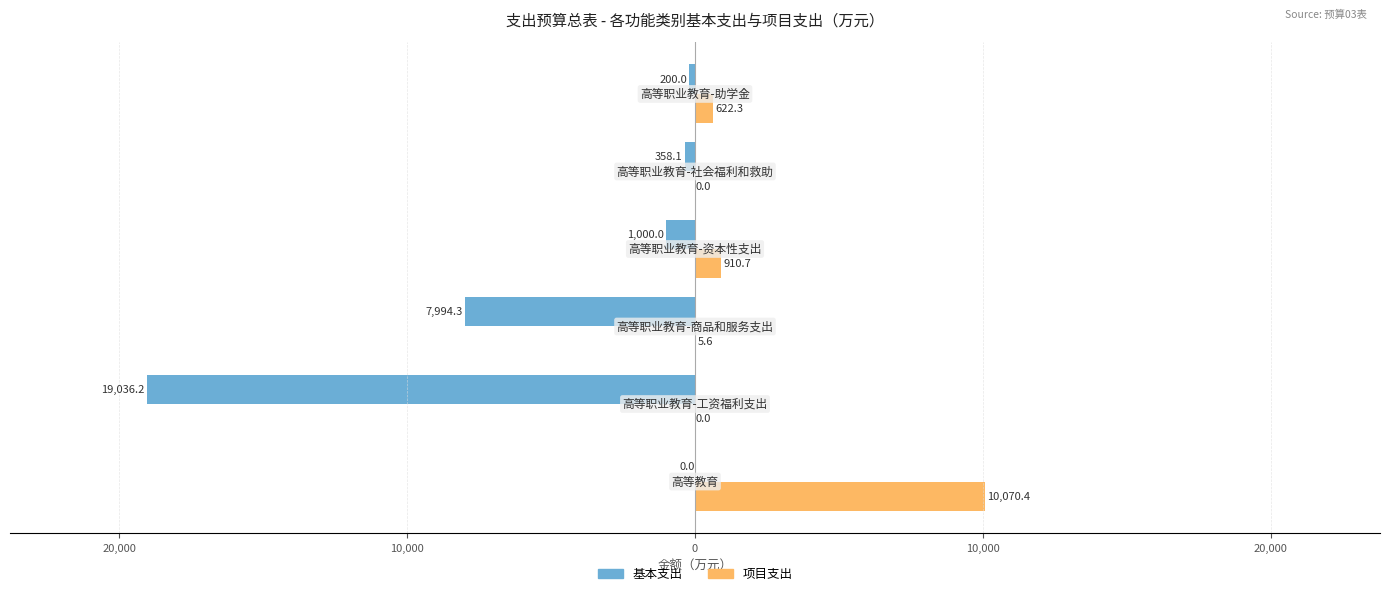

Reading right to left, list all the values displayed in this chart.

基本支出: -200.0	-358.1	-1000.0	-7994.3	-19036.2	0.0
项目支出: 622.3	0.0	910.7	5.6	0.0	10070.4